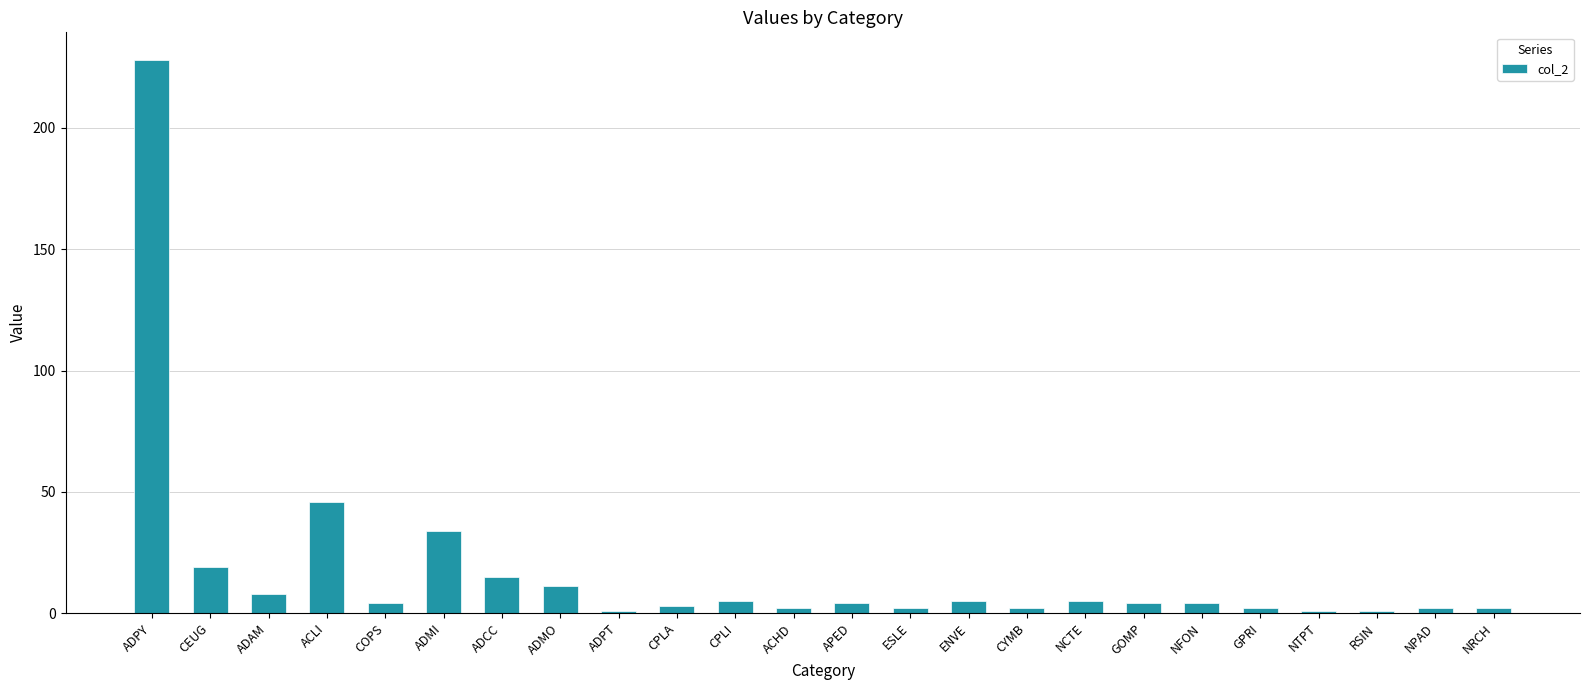

Between NPAD and APED, which is larger?

APED